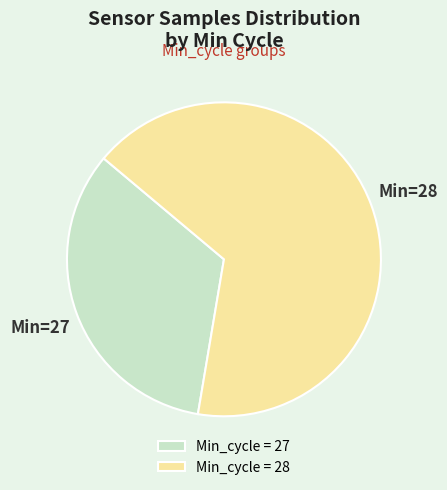

Combined, do Min_cycle = 27 and Min_cycle = 28 account for over 50%?

Yes